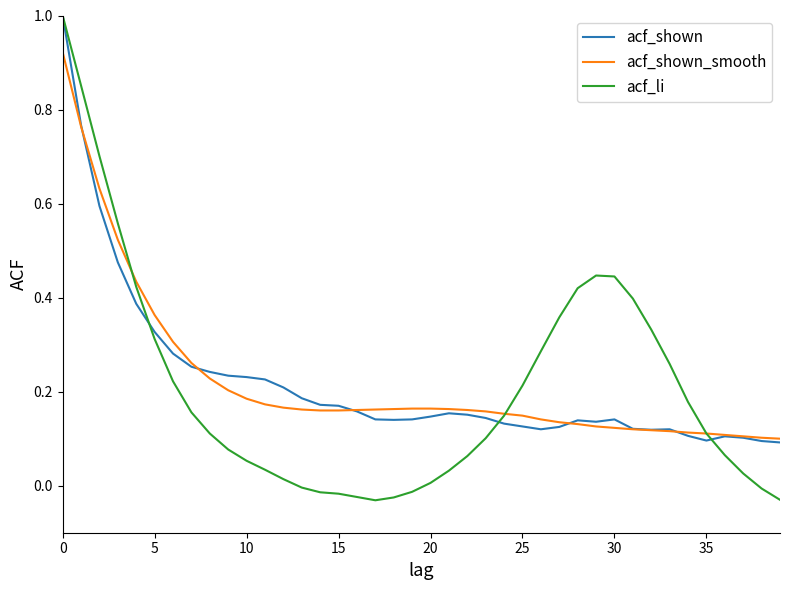

What is the maximum value for acf_li?

1.0